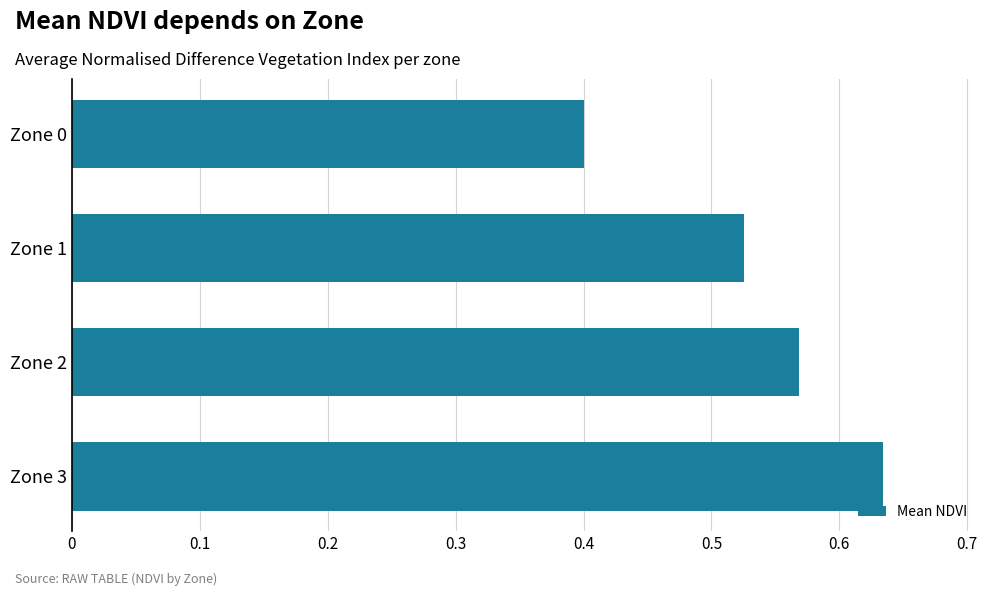

What is the value of the 1st bar from the top?

0.4